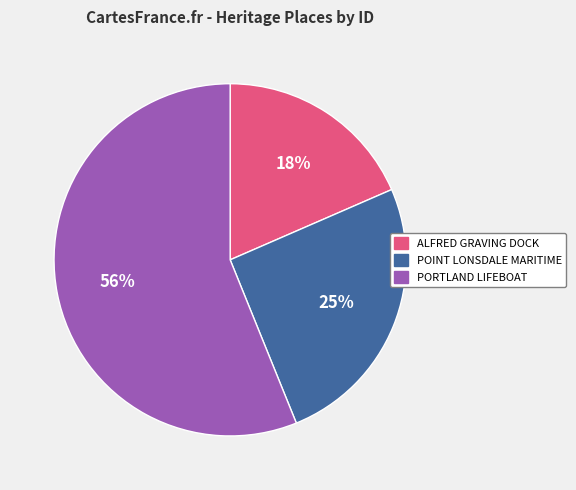

Is there a majority slice in this chart?

Yes